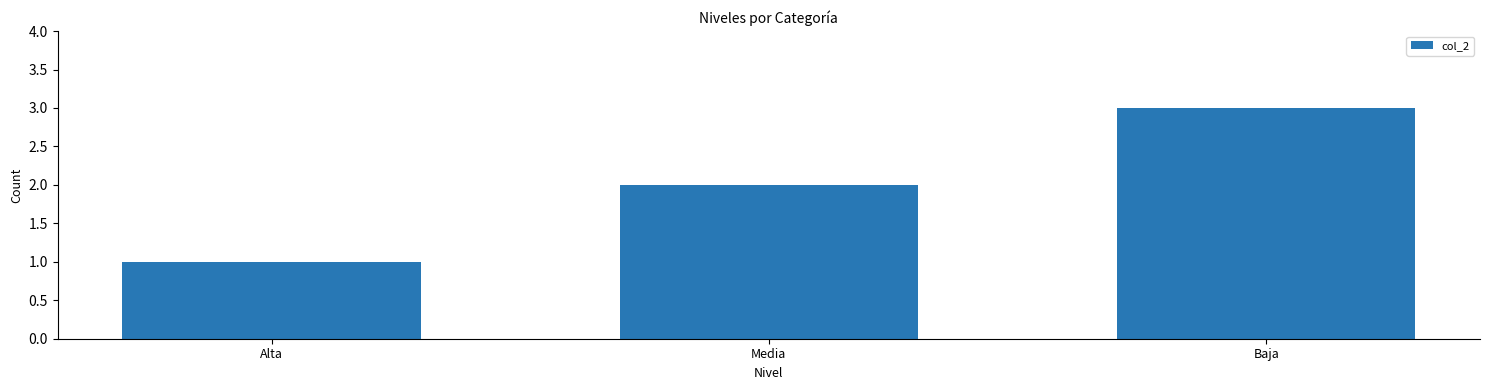

Reading left to right, transcribe all the data shown in this chart.

1	2	3